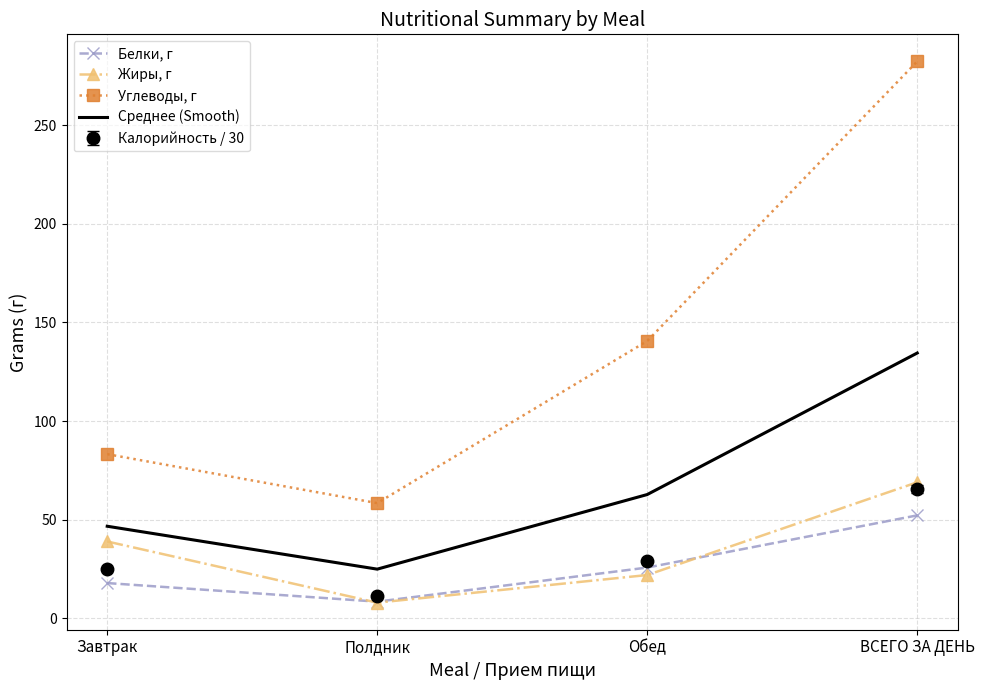

Between Завтрак and ВСЕГО ЗА ДЕНЬ, which series saw the biggest shift?

Углеводы, г